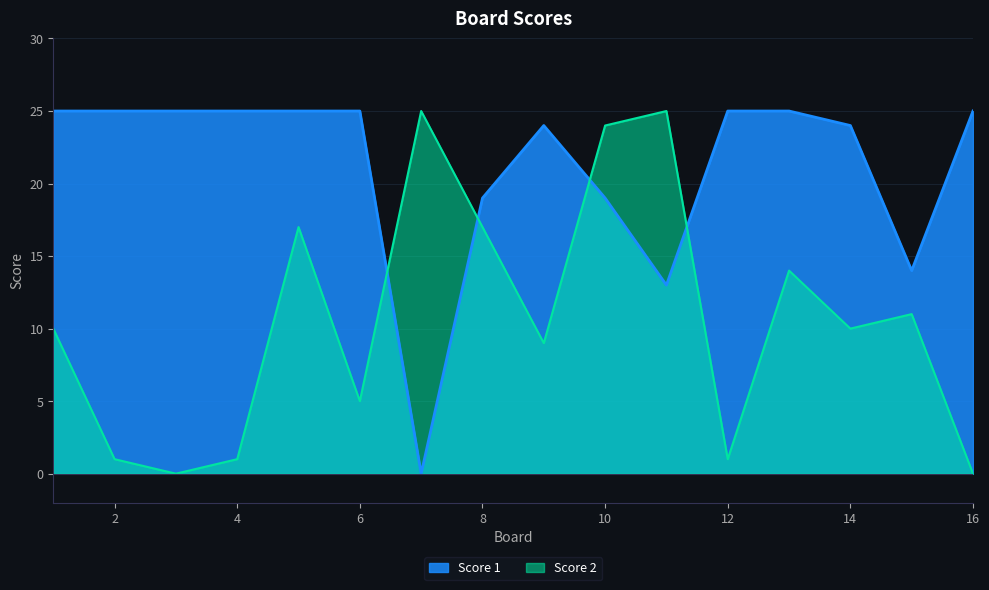

Reading right to left, what are all the values shown in this chart?

Score 1: 25	14	24	25	25	13	19	24	19	0	25	25	25	25	25	25
Score 2: 0	11	10	14	1	25	24	9	17	25	5	17	1	0	1	10